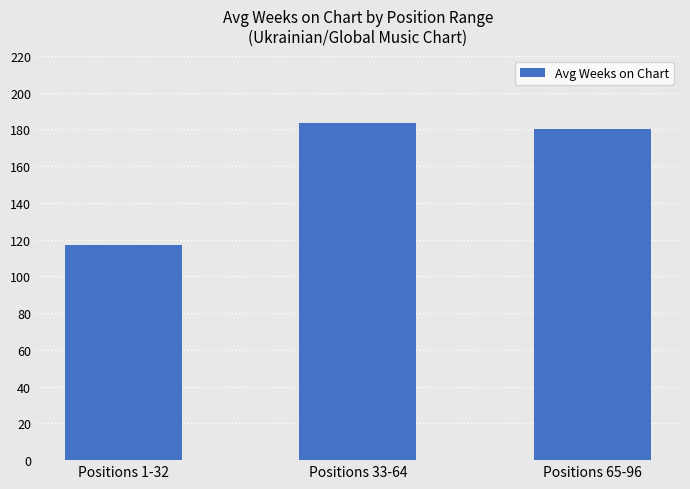

What is the difference between the values at Positions 33-64 and Positions 65-96?

3.3